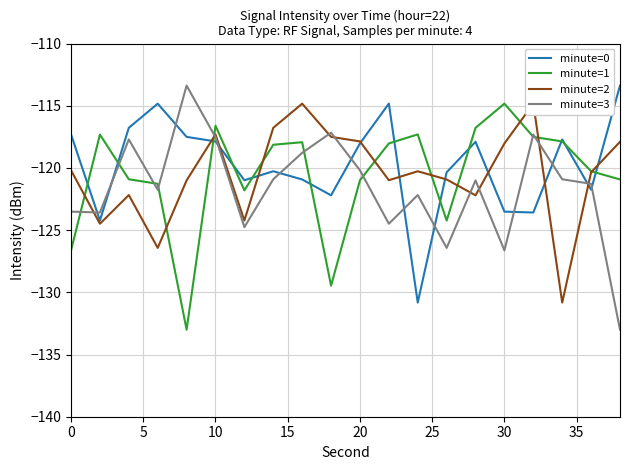

True or false: minute=3 and minute=0 intersect in this chart.

True